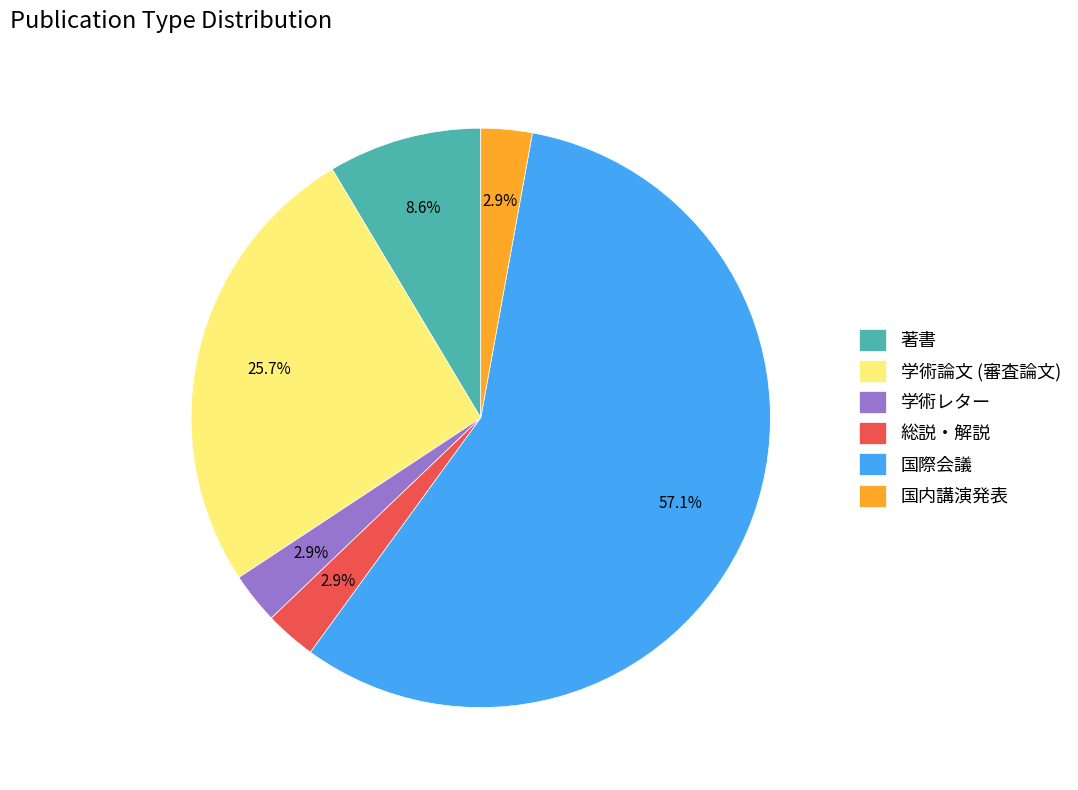

Does any single category account for the majority?

Yes